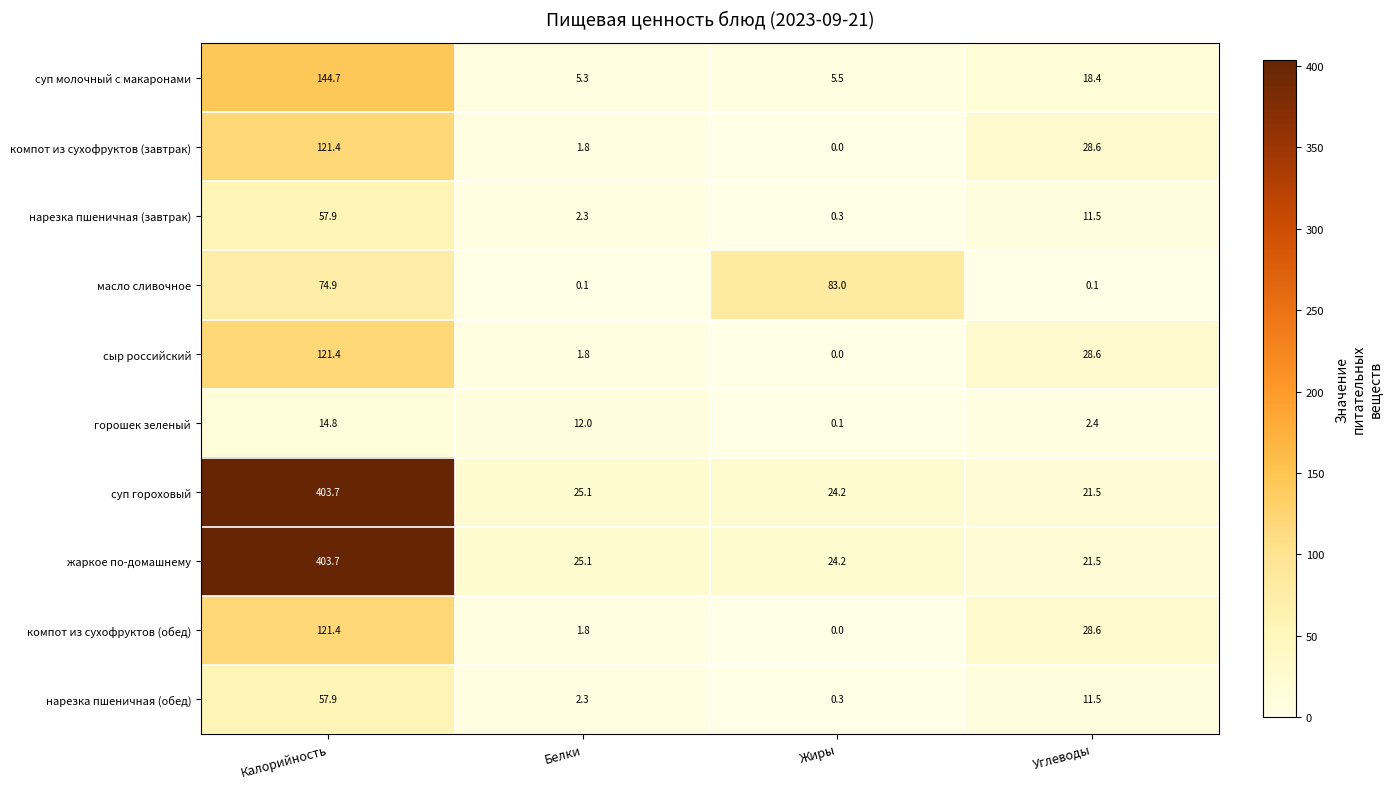

Rank the categories by компот из сухофруктов (завтрак) value from lowest to highest.

Жиры, Белки, Углеводы, Калорийность